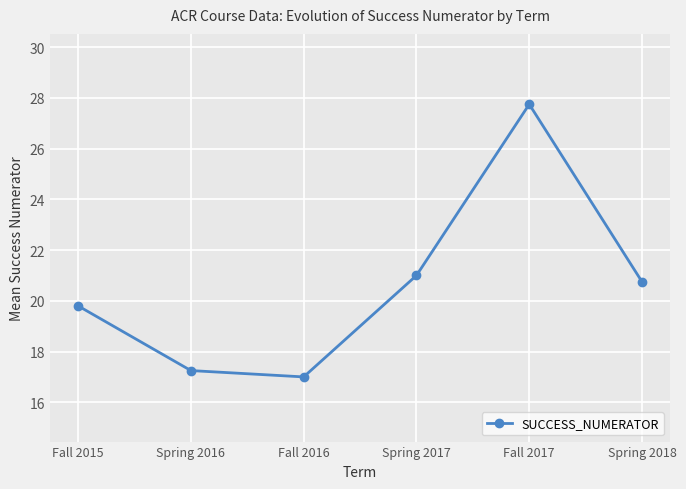

What is the greatest value displayed?

27.8